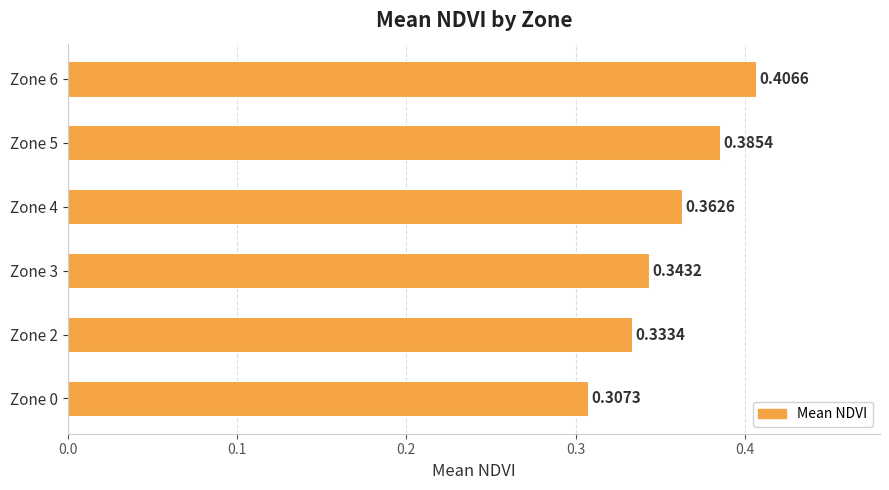

Which has a higher value, Zone 0 or Zone 4?

Zone 4